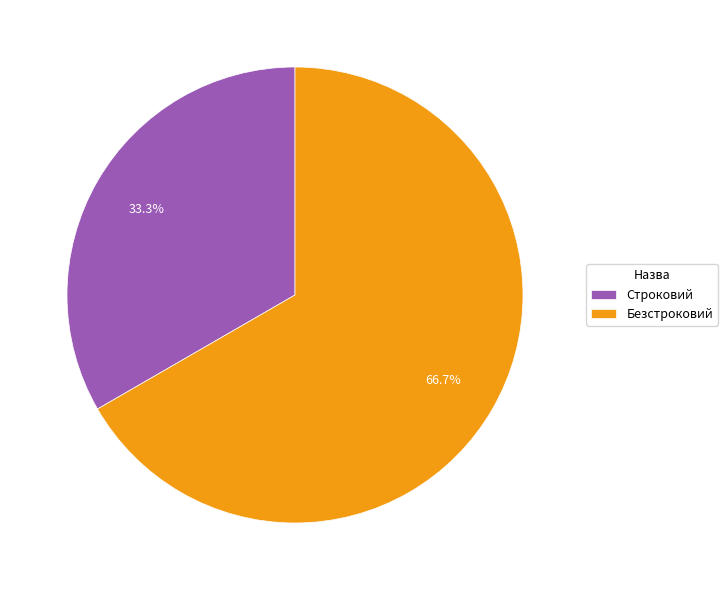

What percentage do Строковий and Безстроковий together represent?

100.0%